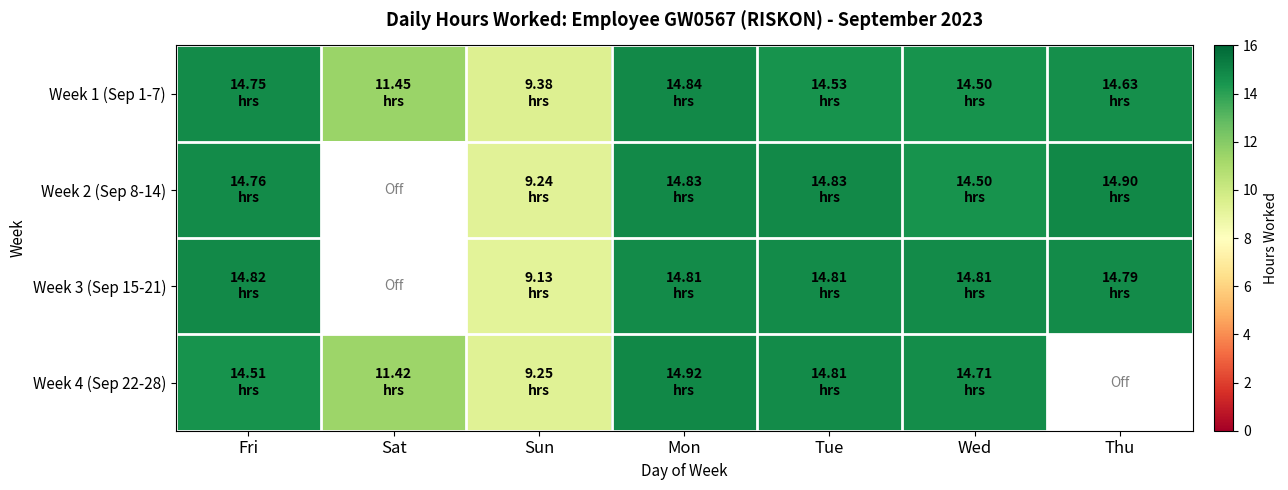

Where does the Week 2 (Sep 8-14) series first go above 14?

Fri